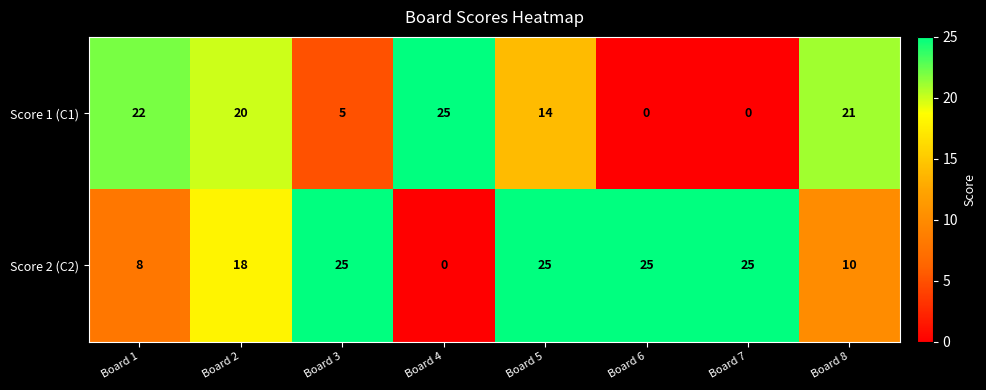

What is the difference between the highest and lowest values at Board 8?

11